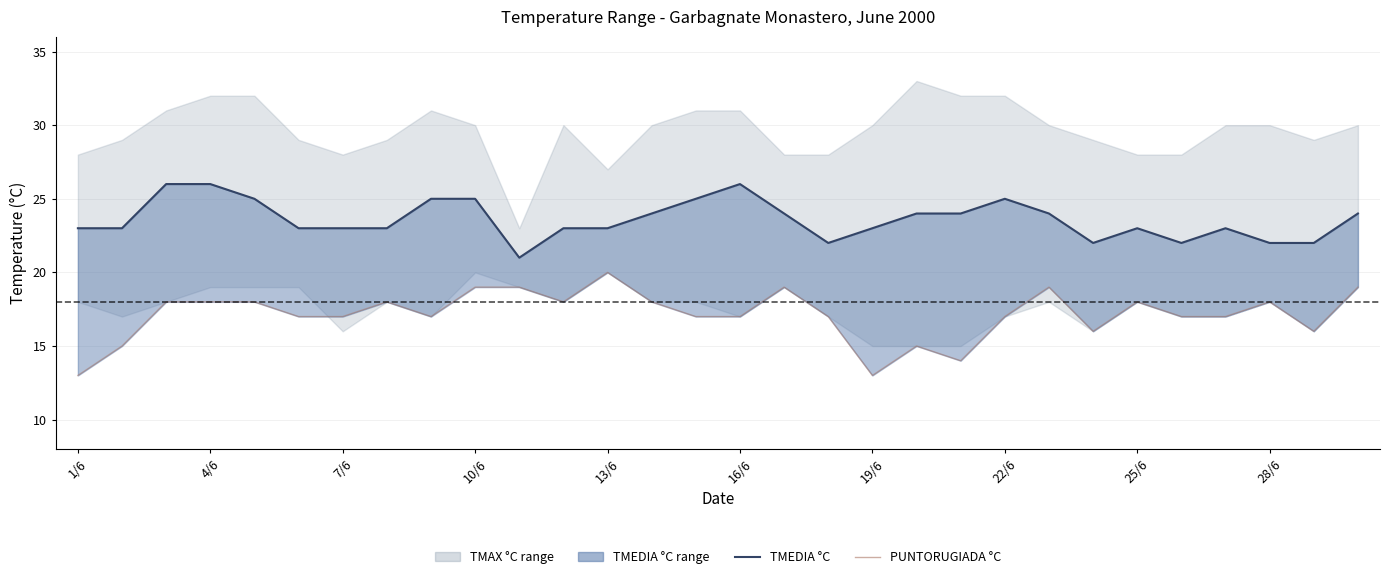

Does the chart display data point markers on the line(s)?

No